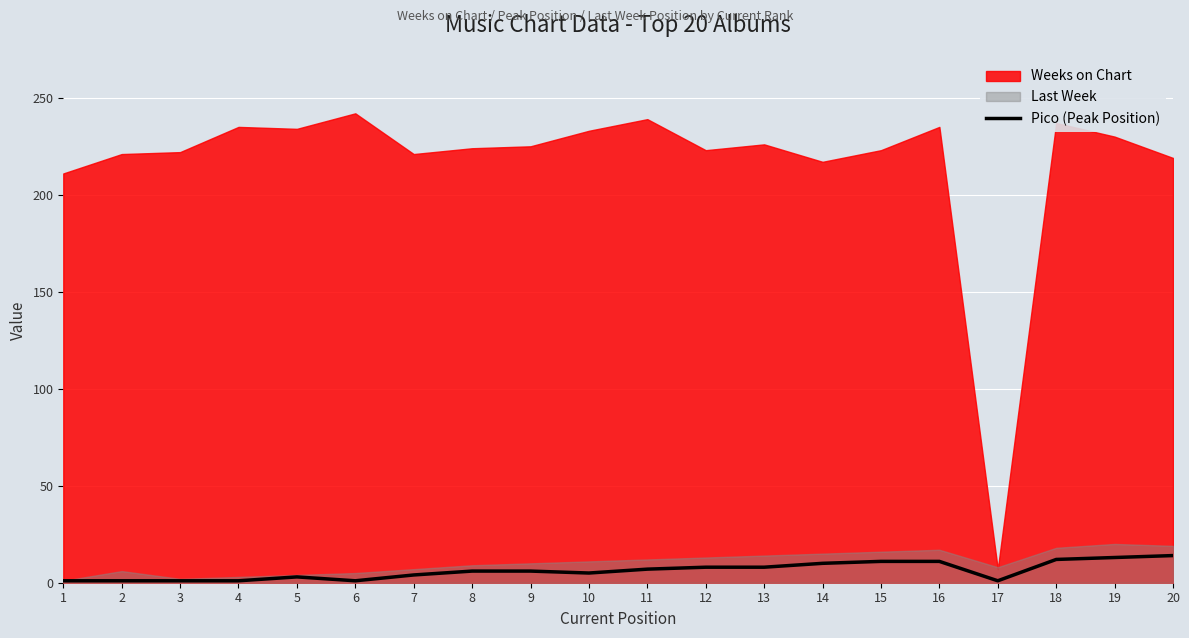

Between 4 and 19, which is larger?

19